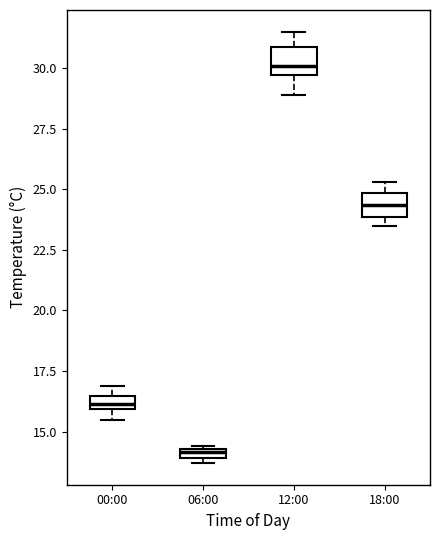

Where is the lower edge of the box for 06:00 on the y-axis? The values are not printed on the chart, so give them approximately, as read against the axis.

14.0